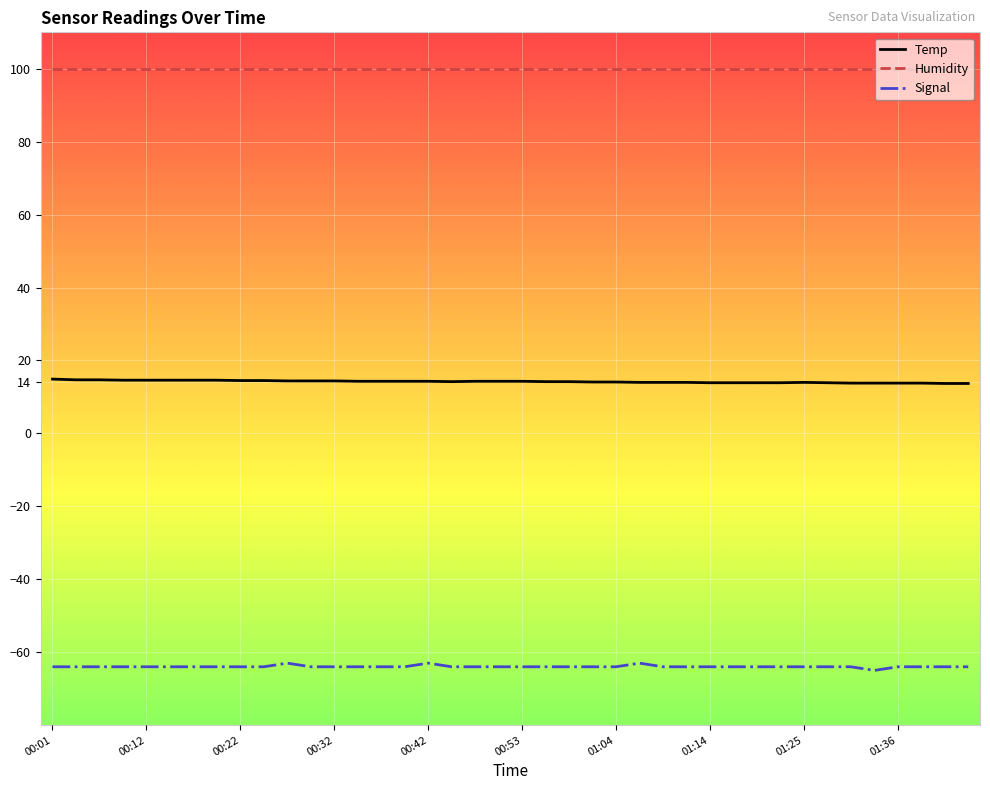

What is the lowest value of the Temp series?

13.7